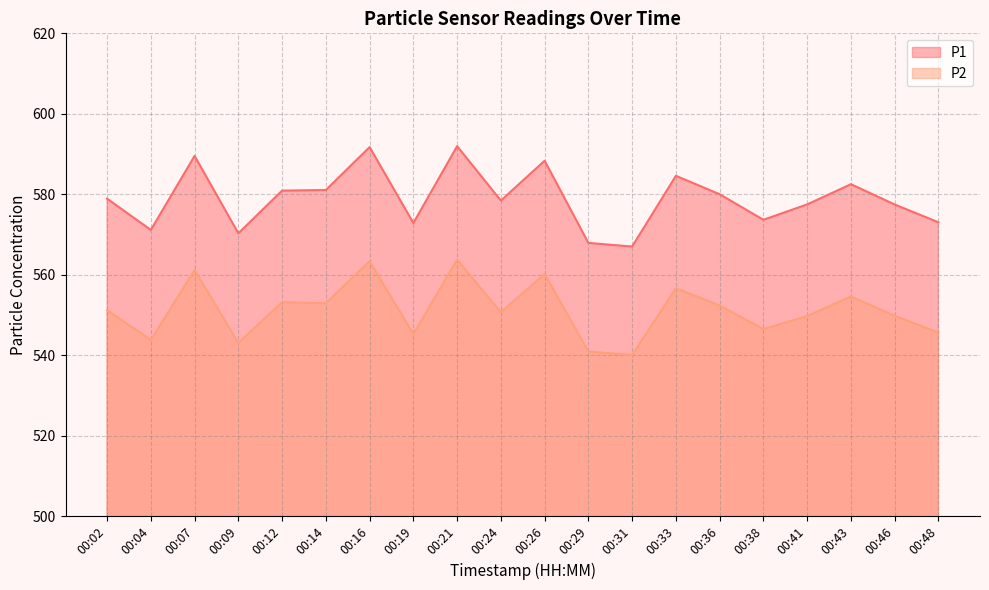

At which label is P2 closest to 551?

00:02